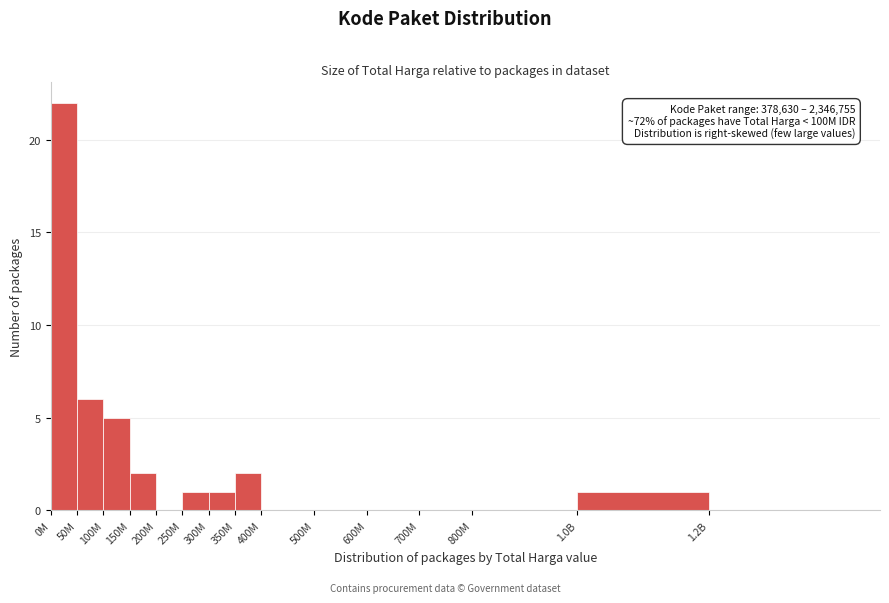

Reading left to right, what are all the values shown in this chart?

0M=22	50M=6	100M=5	150M=2	200M=0	250M=1	300M=1	350M=2	400M=0	500M=0	600M=0	700M=0	800M=0	1.0B=1	1.2B=0